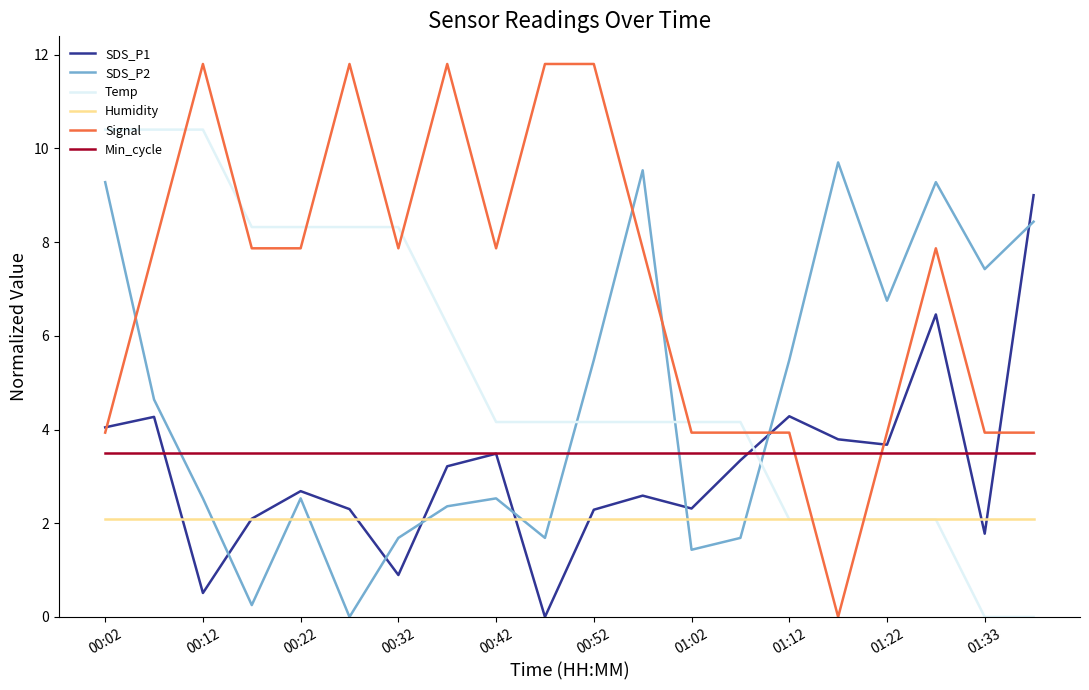

What is the maximum value for Temp?

10.4